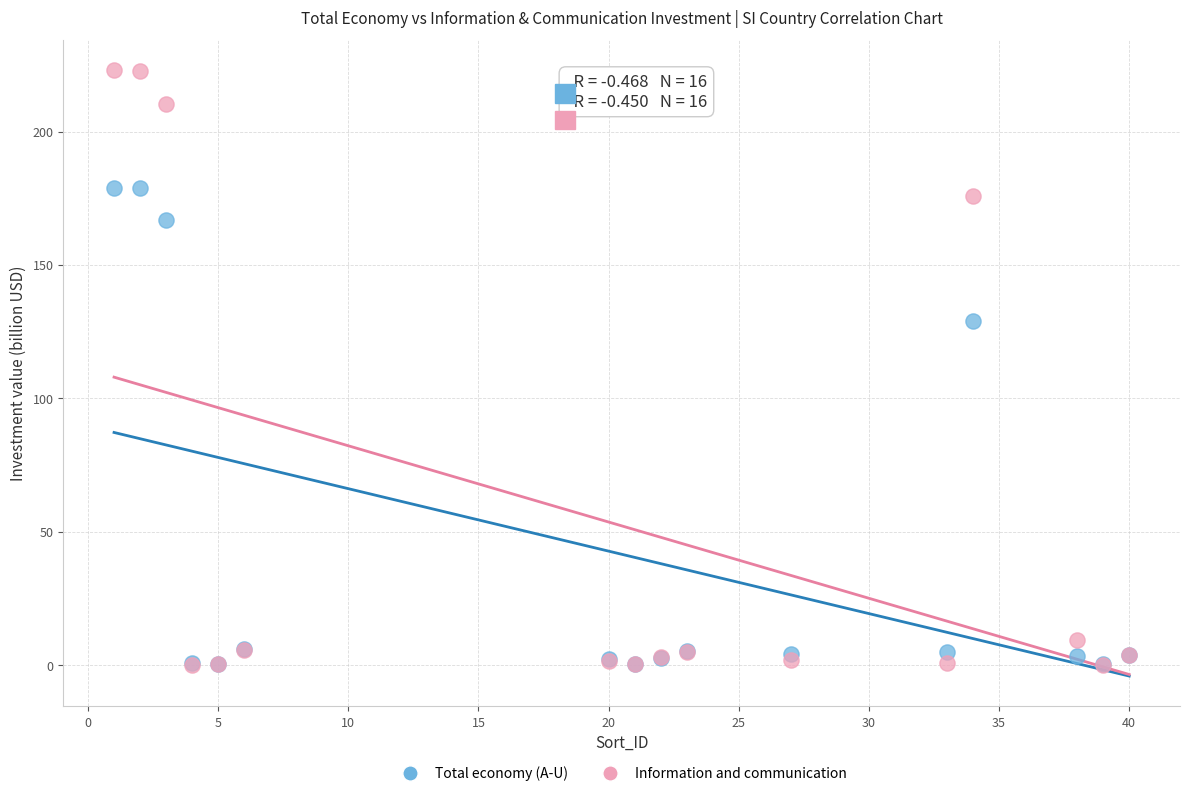

In the Total economy (A-U) series, what Y value is closest to 89?

129.1